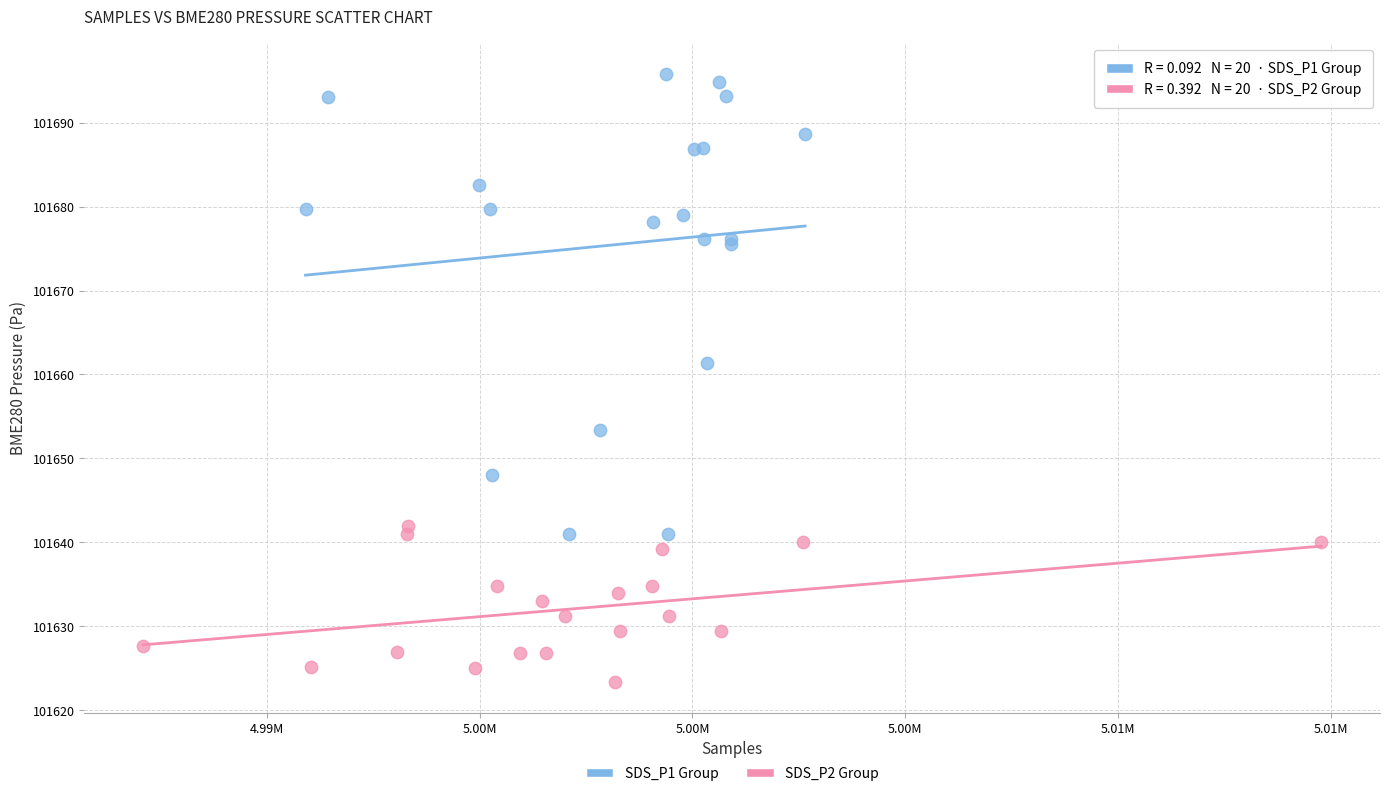

Which series has the widest spread of Y values?

SDS_P1 Group